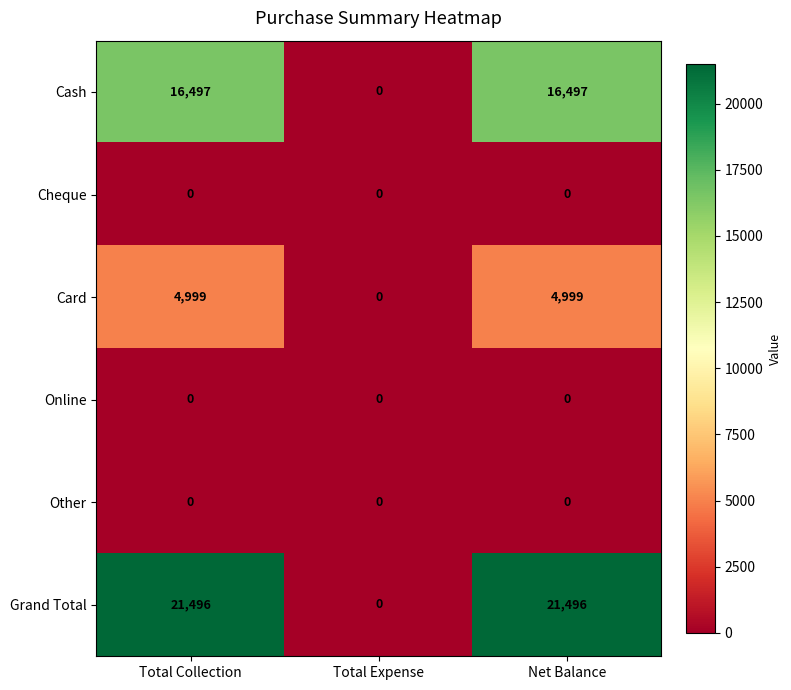

Which series has the largest total across all categories?

Grand Total